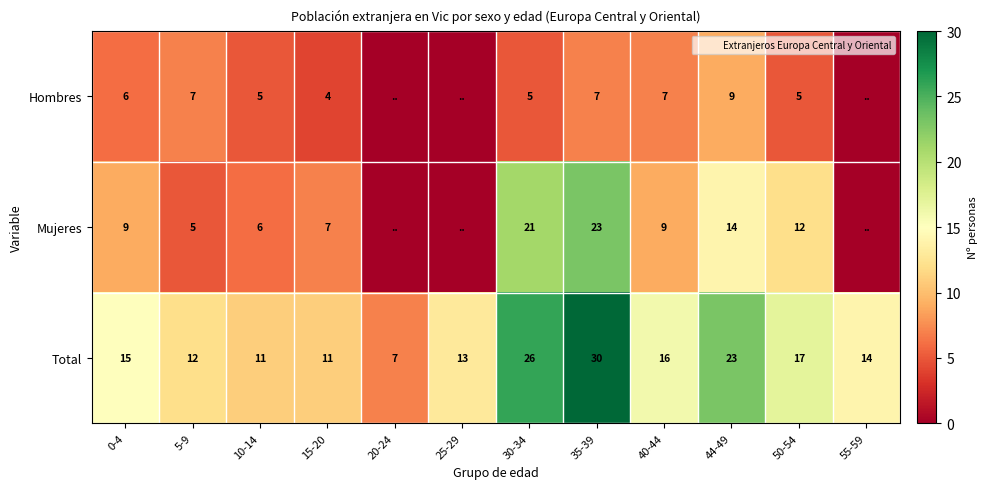

Is it true that Hombres equals 6 at 55-59?

False